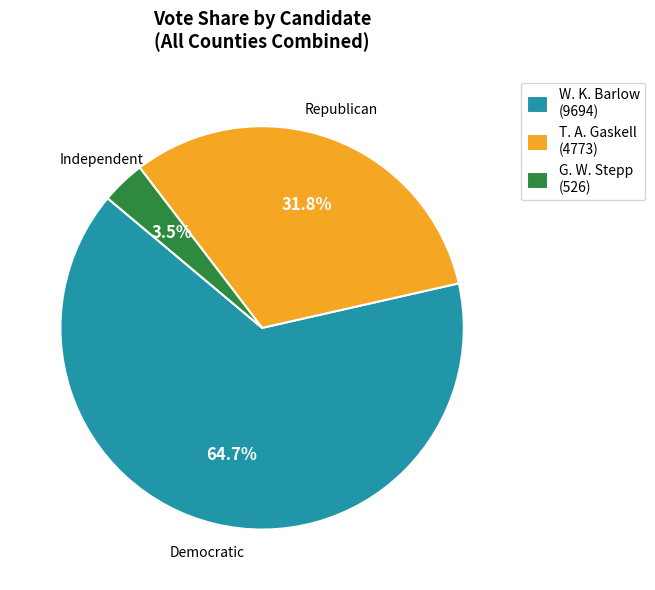

Which slice represents more than half of the pie?

W. K. Barlow (9694)